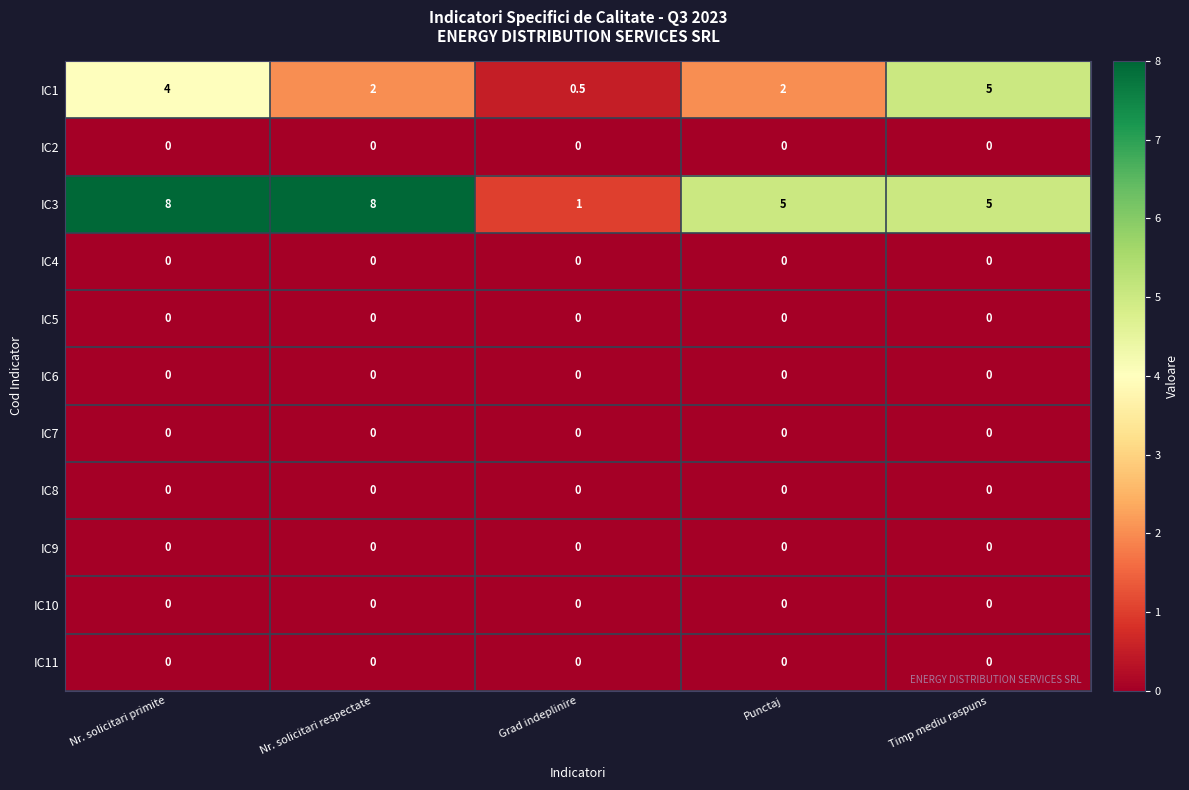

Is it true that IC11 equals 0.0 at Grad indeplinire?

True